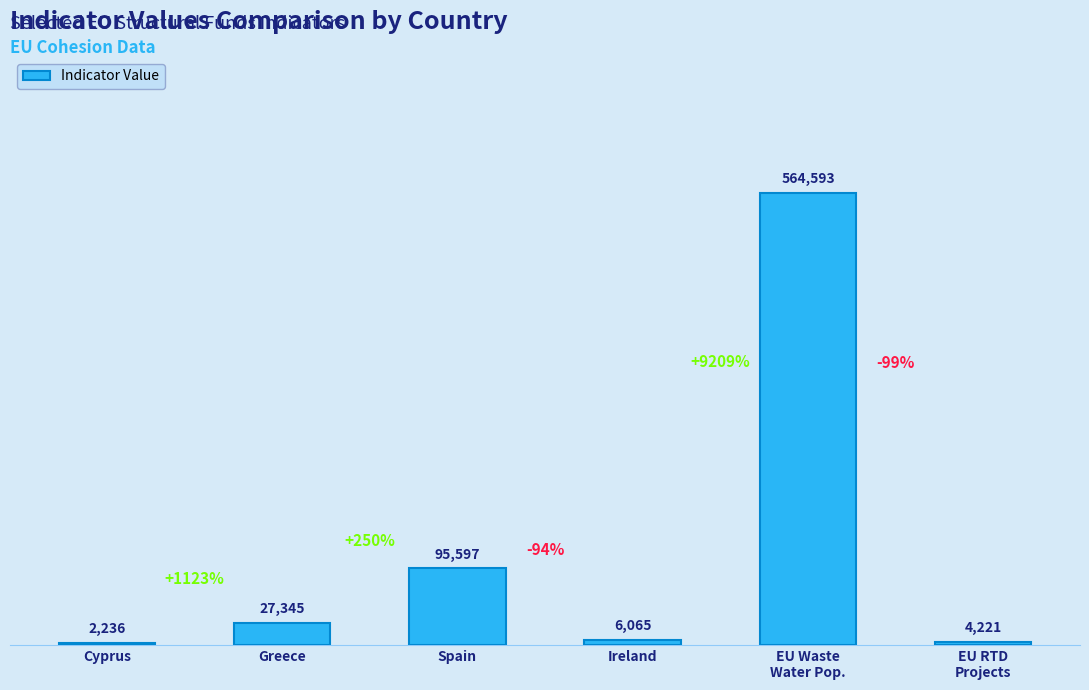

Rank the categories by value from highest to lowest.

EU Waste
Water Pop., Spain, Greece, Ireland, EU RTD
Projects, Cyprus